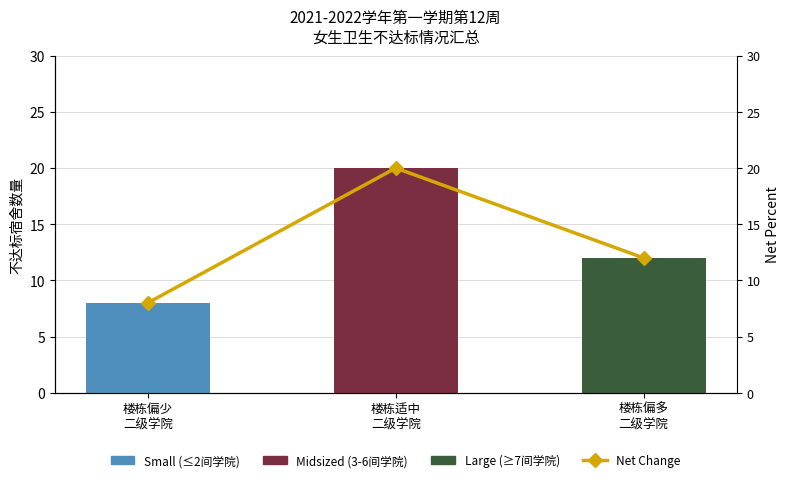

Which series changed the most between 楼栋偏少
二级学院 and 楼栋偏多
二级学院?

Large